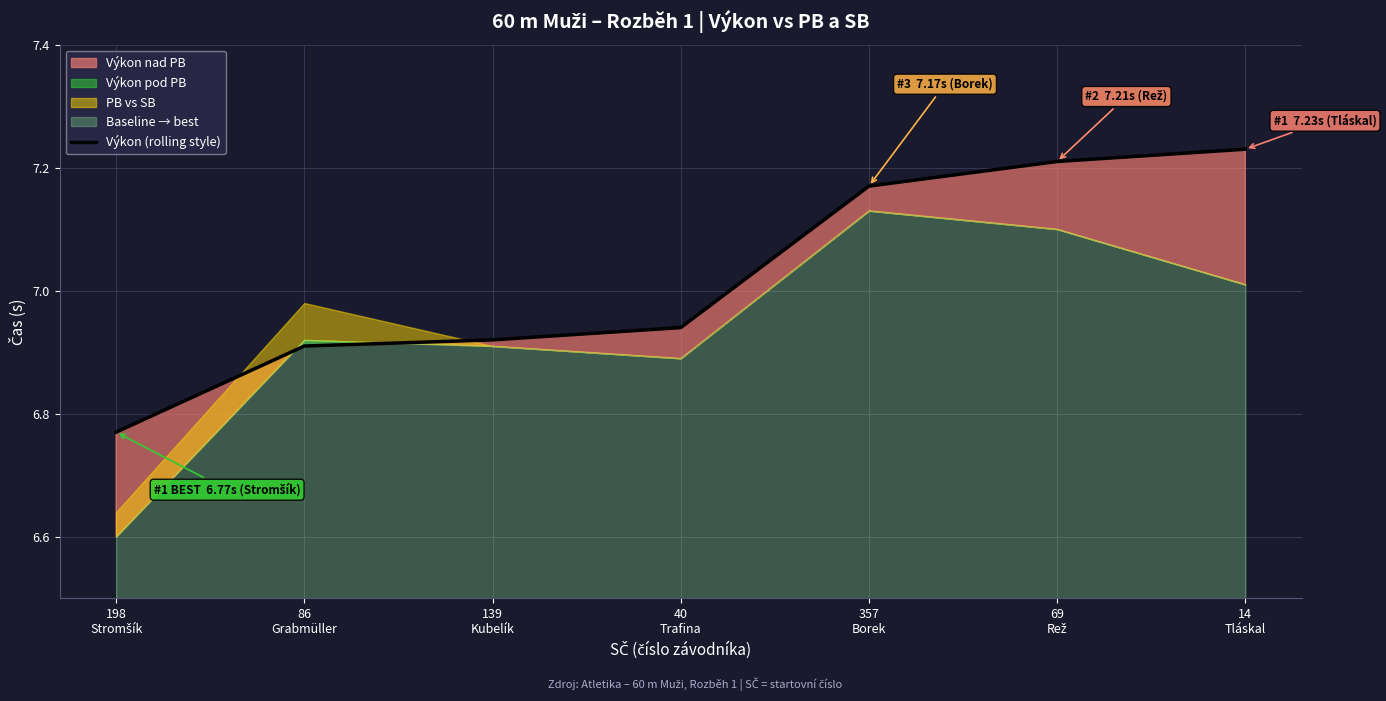

At which category does the chart reach its peak across all series?

14
Tláskal